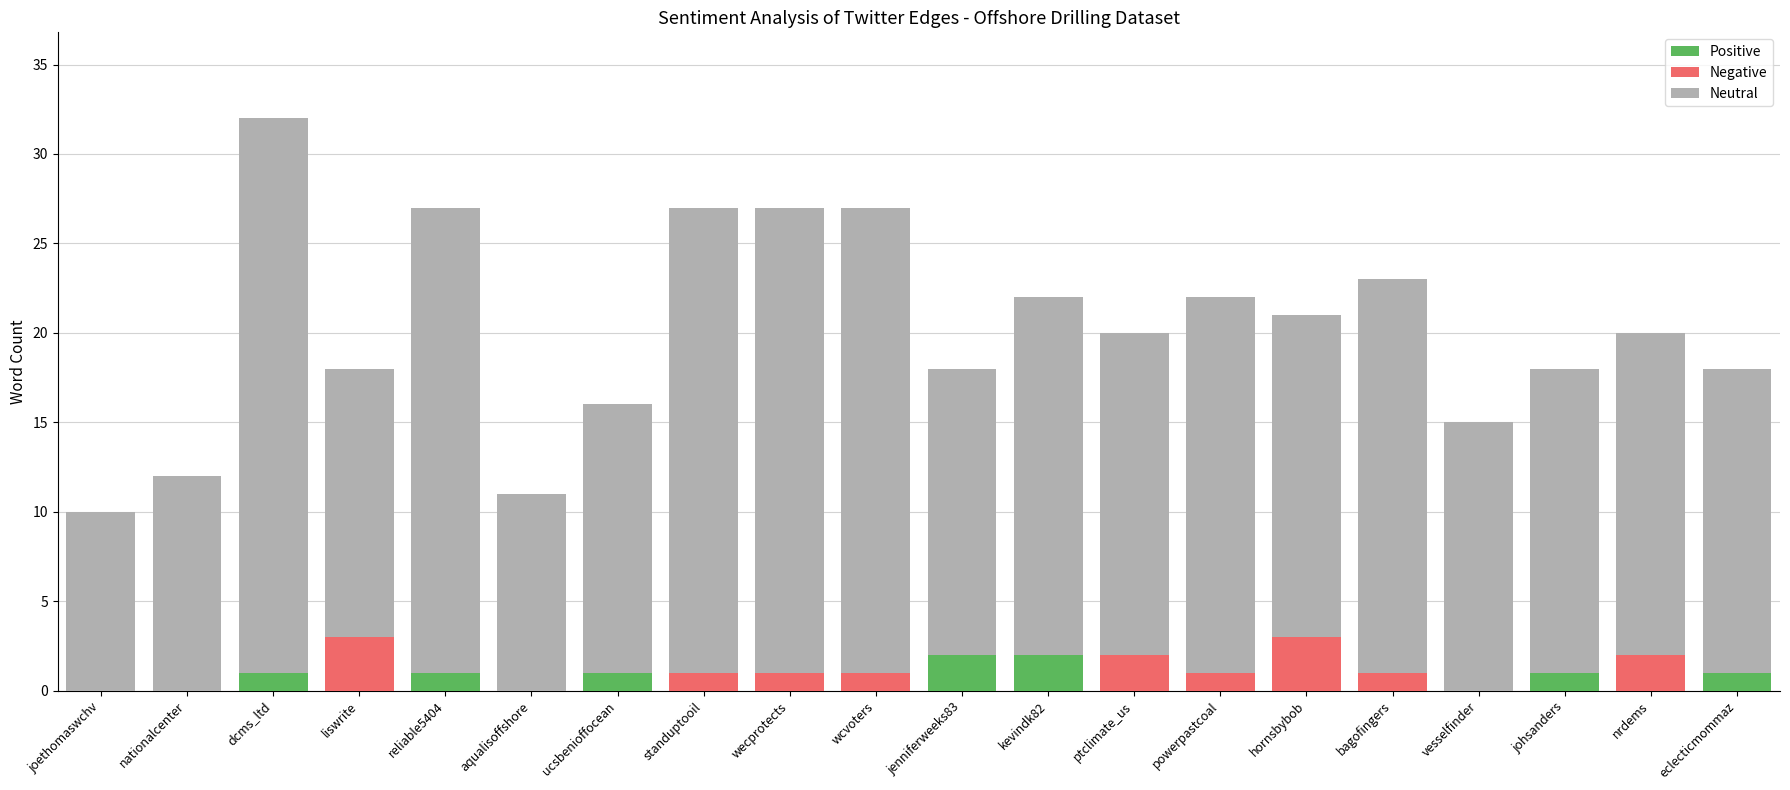

Count the number of data series in this chart.

3